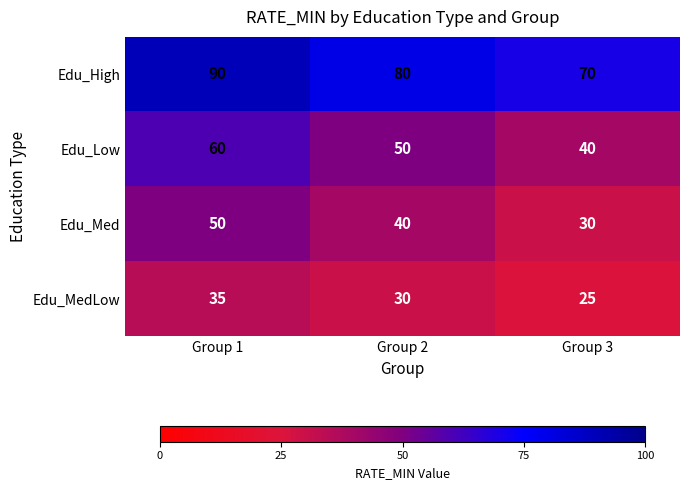

At which category does the chart reach its peak across all series?

Group 1